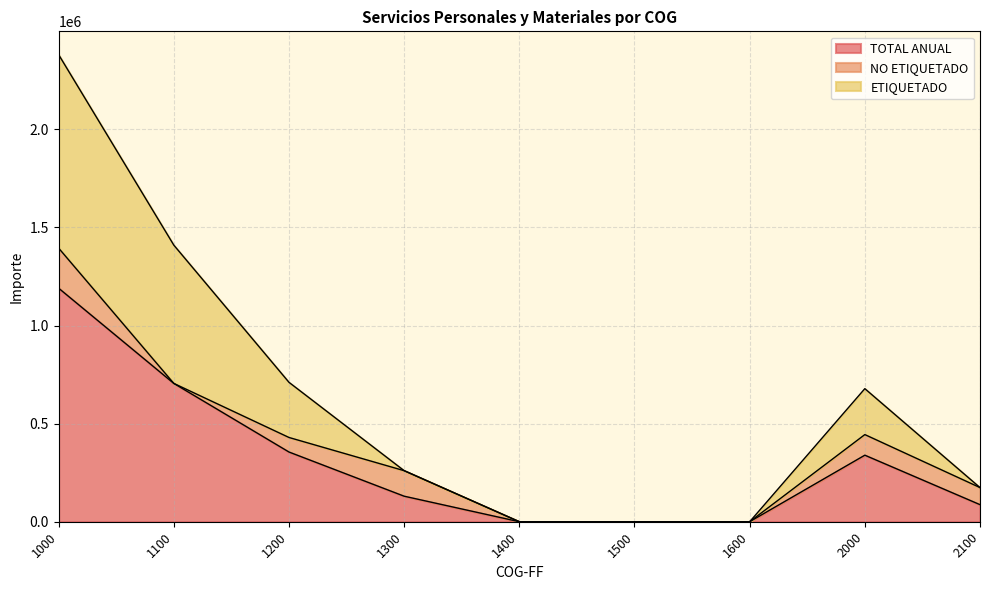

True or false: TOTAL ANUAL has a value of 439692 at 1600.

False